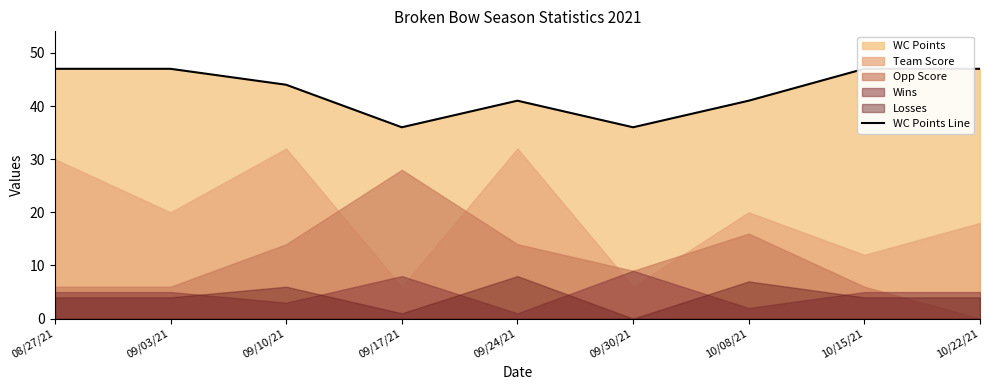

How many data points does each series have?

9